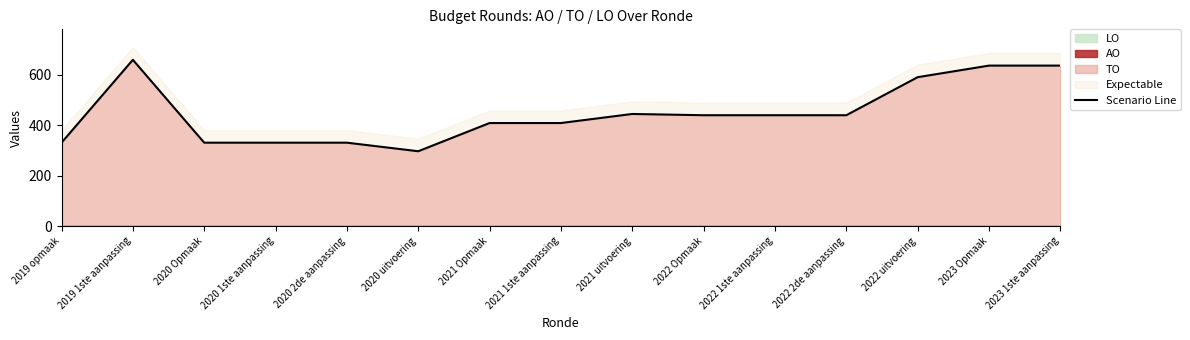

What is the average value?

449